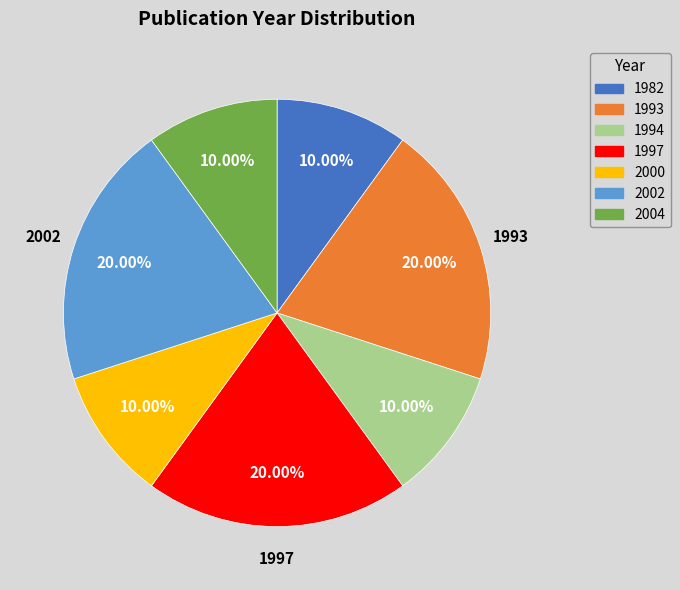

What is the ratio of the value at 1997 to the value at 2000?

2.0